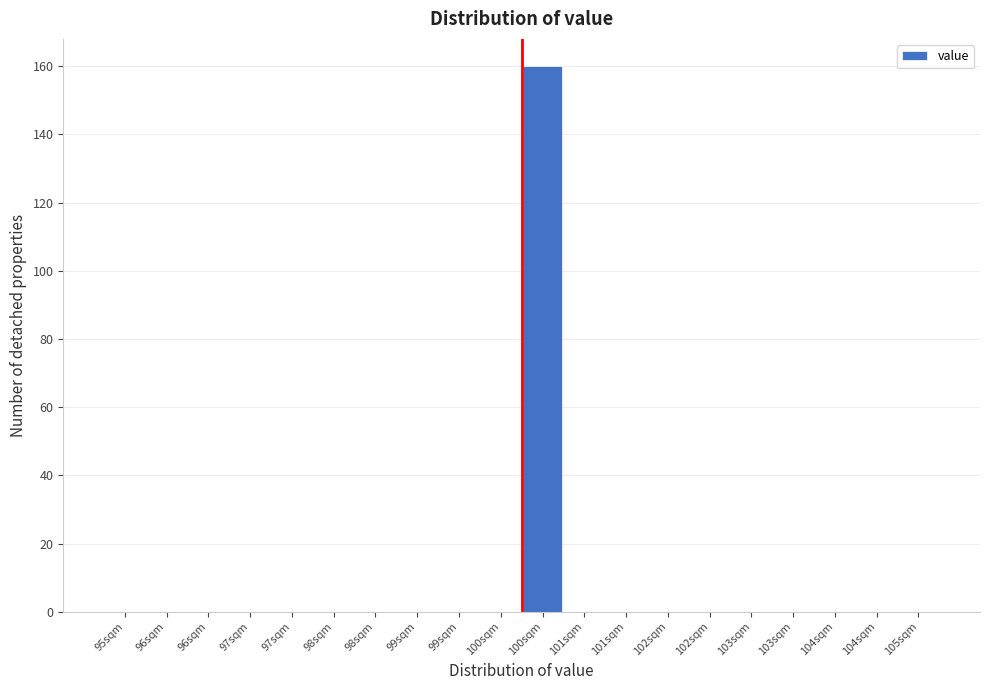

How many distinct data groups are displayed?

1